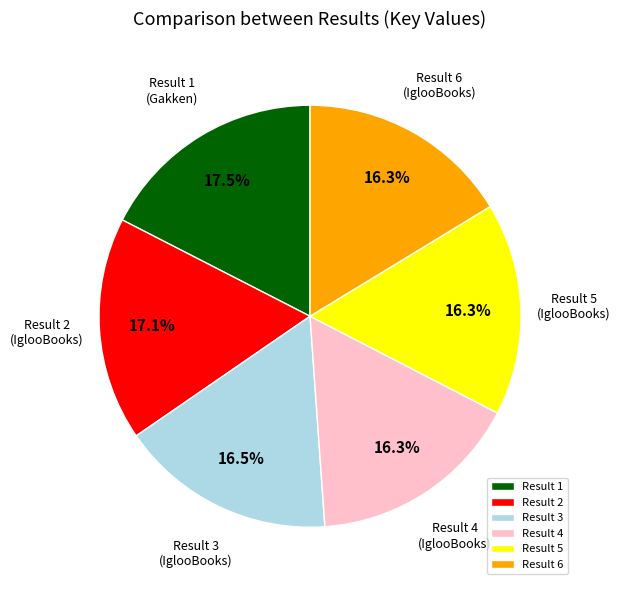

How many slices are in this pie chart?

6